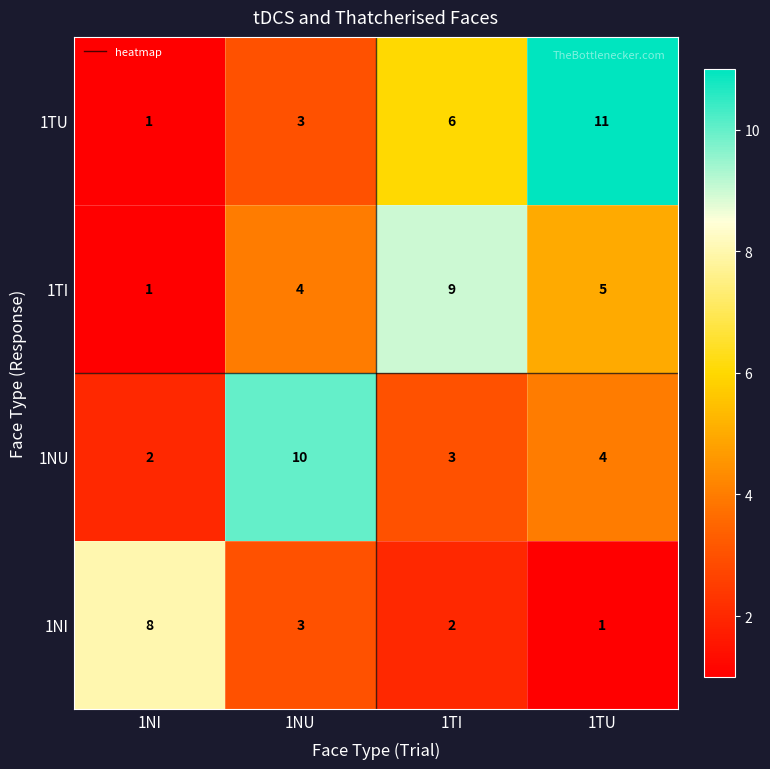

List the series in order of their peak value, highest first.

1TU, 1NU, 1TI, 1NI